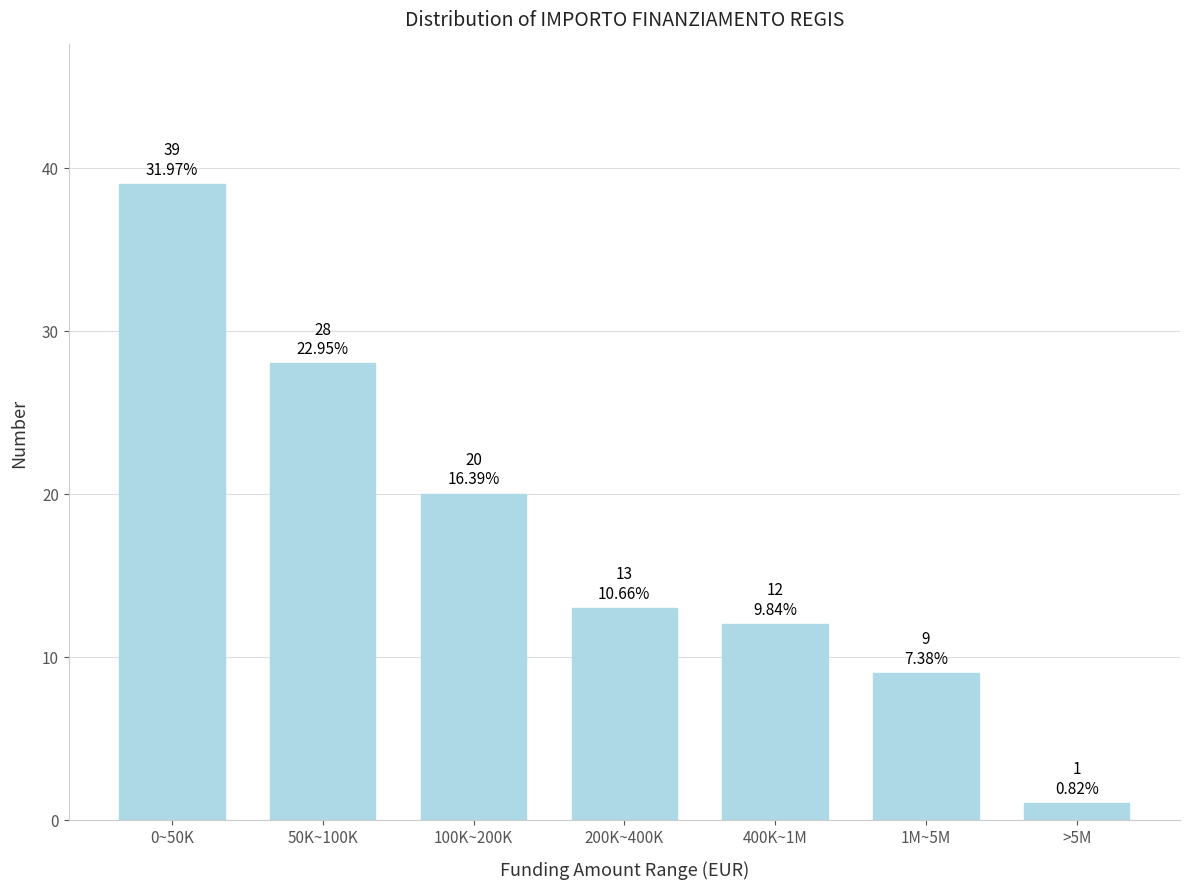

Reading left to right, what are all the values shown in this chart?

39	28	20	13	12	9	1